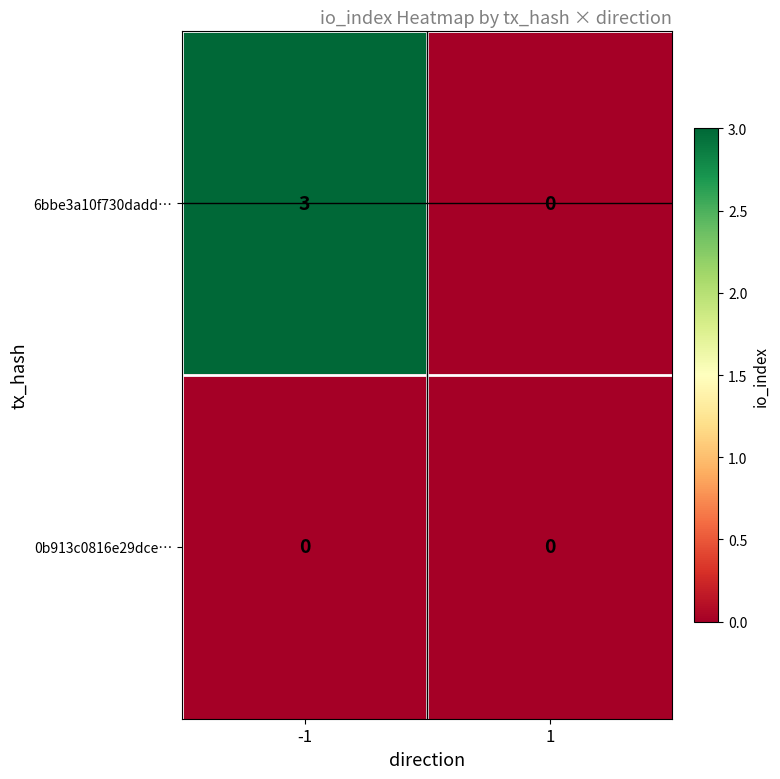

What is the sum of all 6bbe3a10f730dadd… values?

3